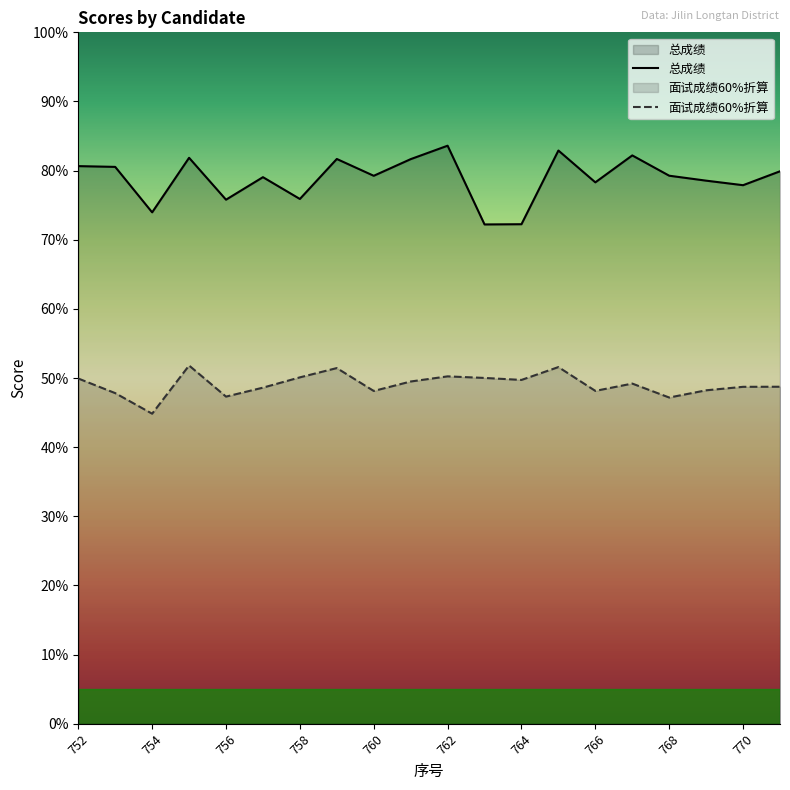

True or false: 总成绩 has a value of 77.9 at 770.

True